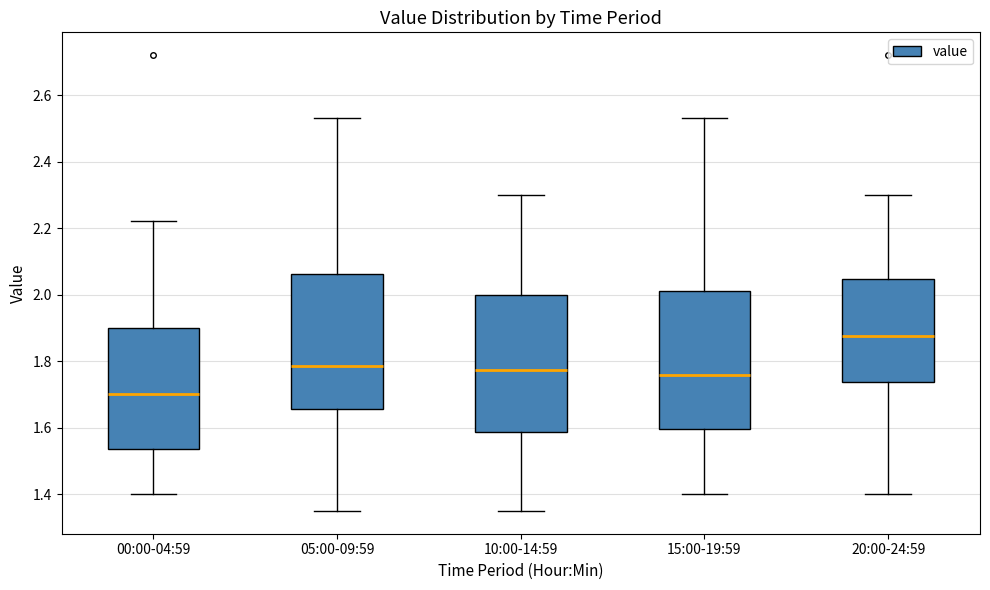

Where does the upper whisker of the box for 00:00-04:59 end on the y-axis? The values are not printed on the chart, so give them approximately, as read against the axis.

2.22